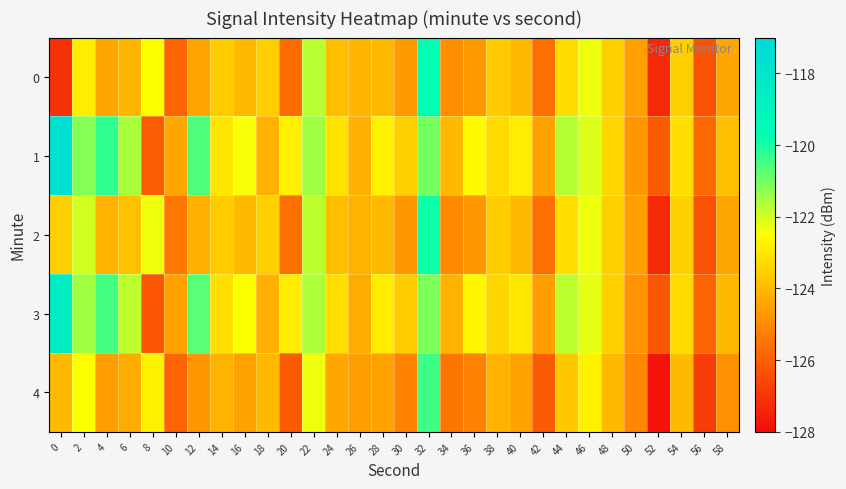

What is the spread (max minus min) of values at 4?

4.3